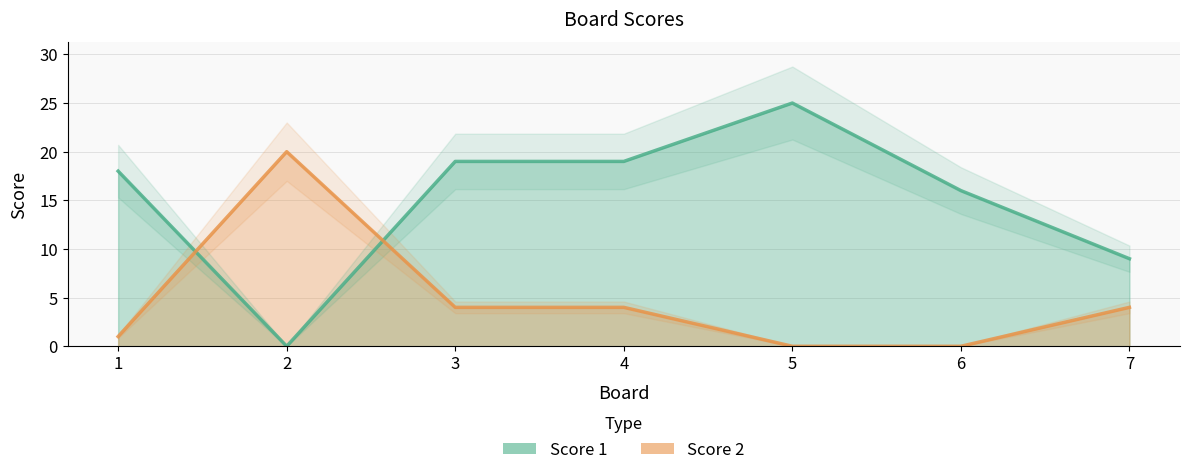

Is the value of Score 2 at 4 greater than the value of Score 1 at 5?

No